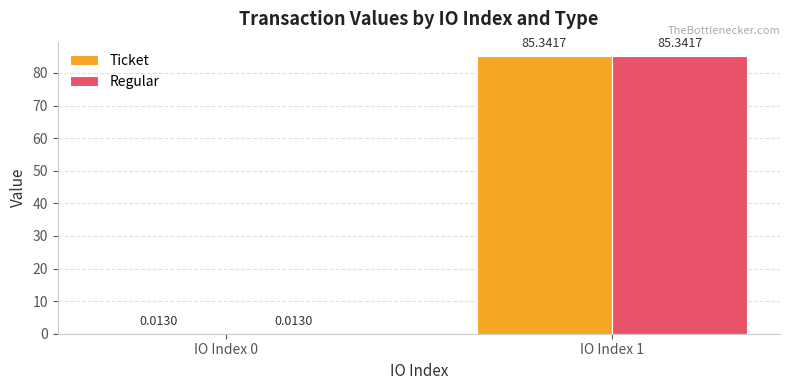

What is the sum of the Ticket values at IO Index 1 and IO Index 0?

85.4